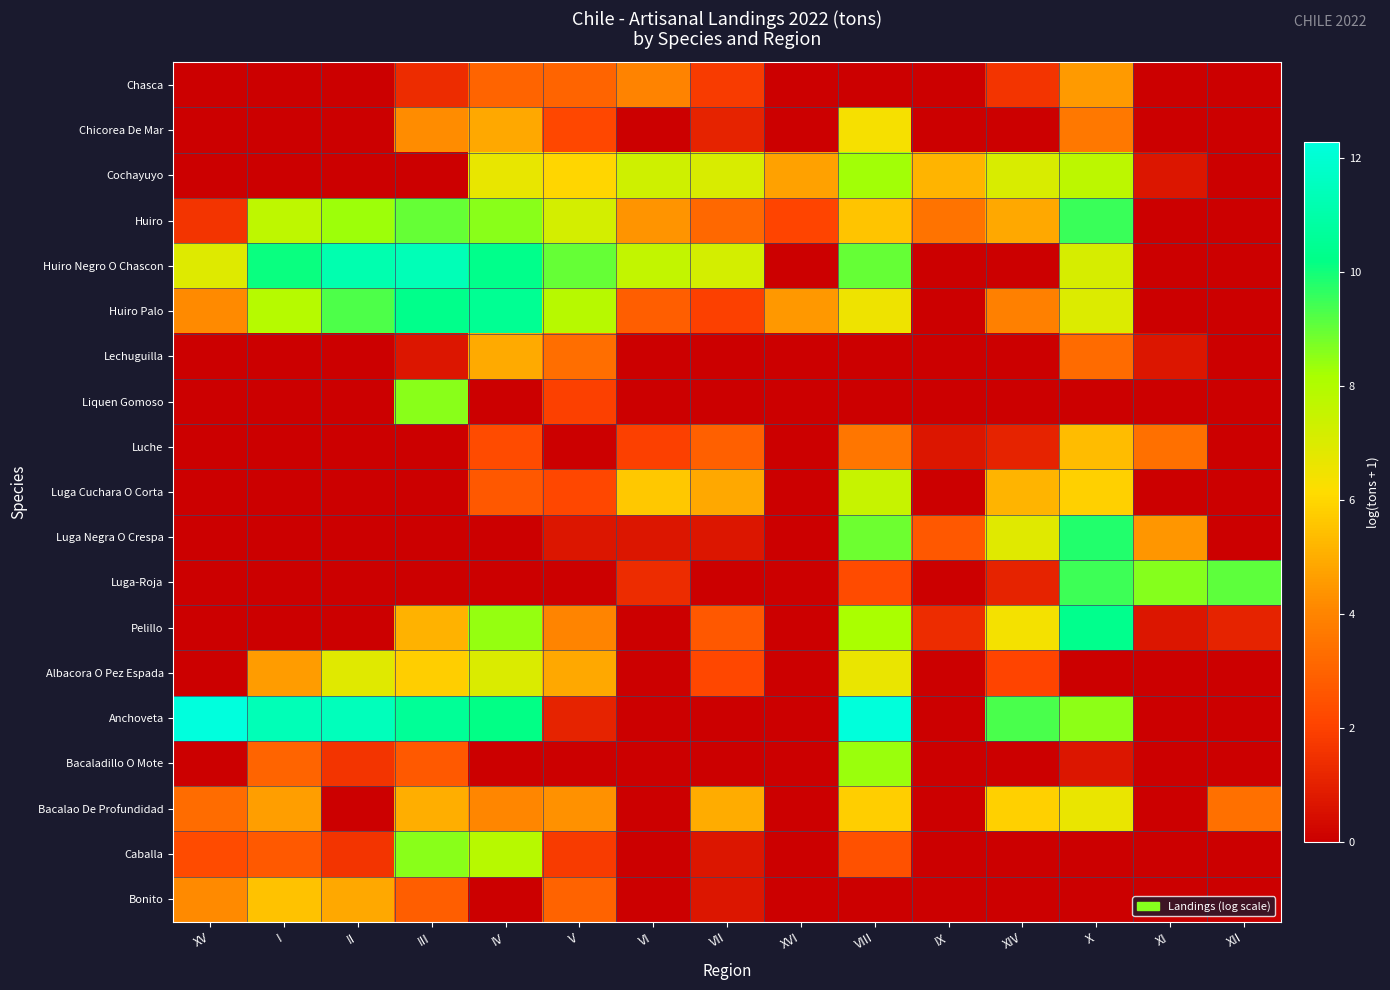

Between VI and XVI, which series saw the biggest shift?

Huiro Negro O Chascon